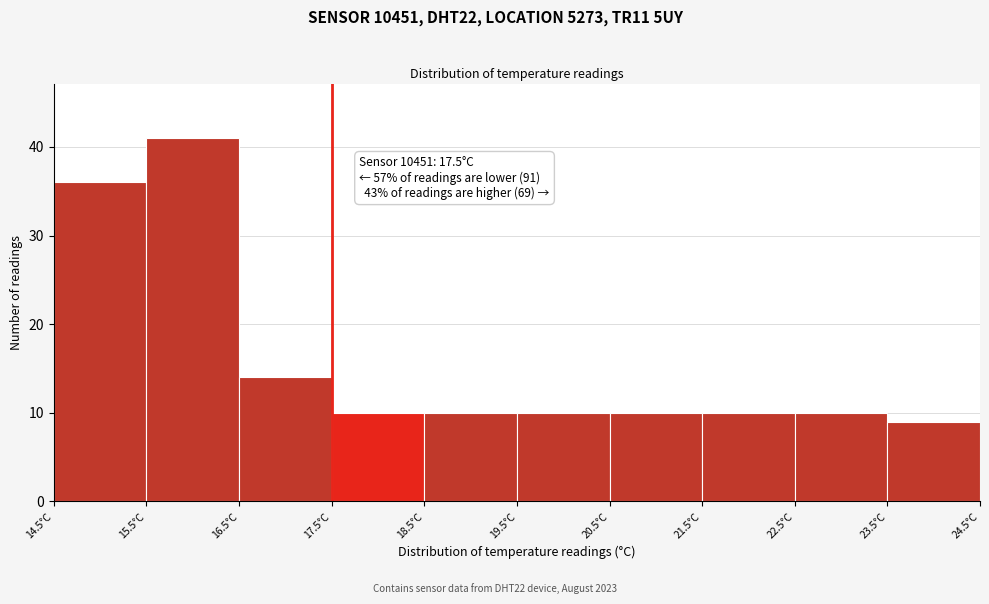

Over which range of the x-axis is the bar tallest?

15.5 to 16.5